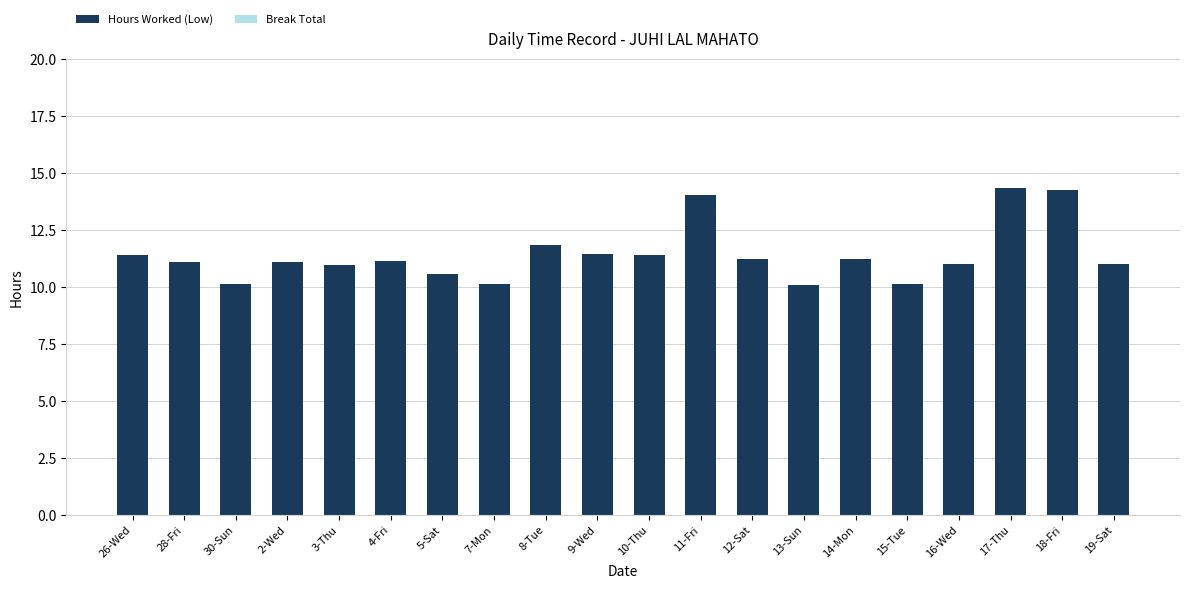

True or false: the data shows 3.5 at 30-Sun.

False